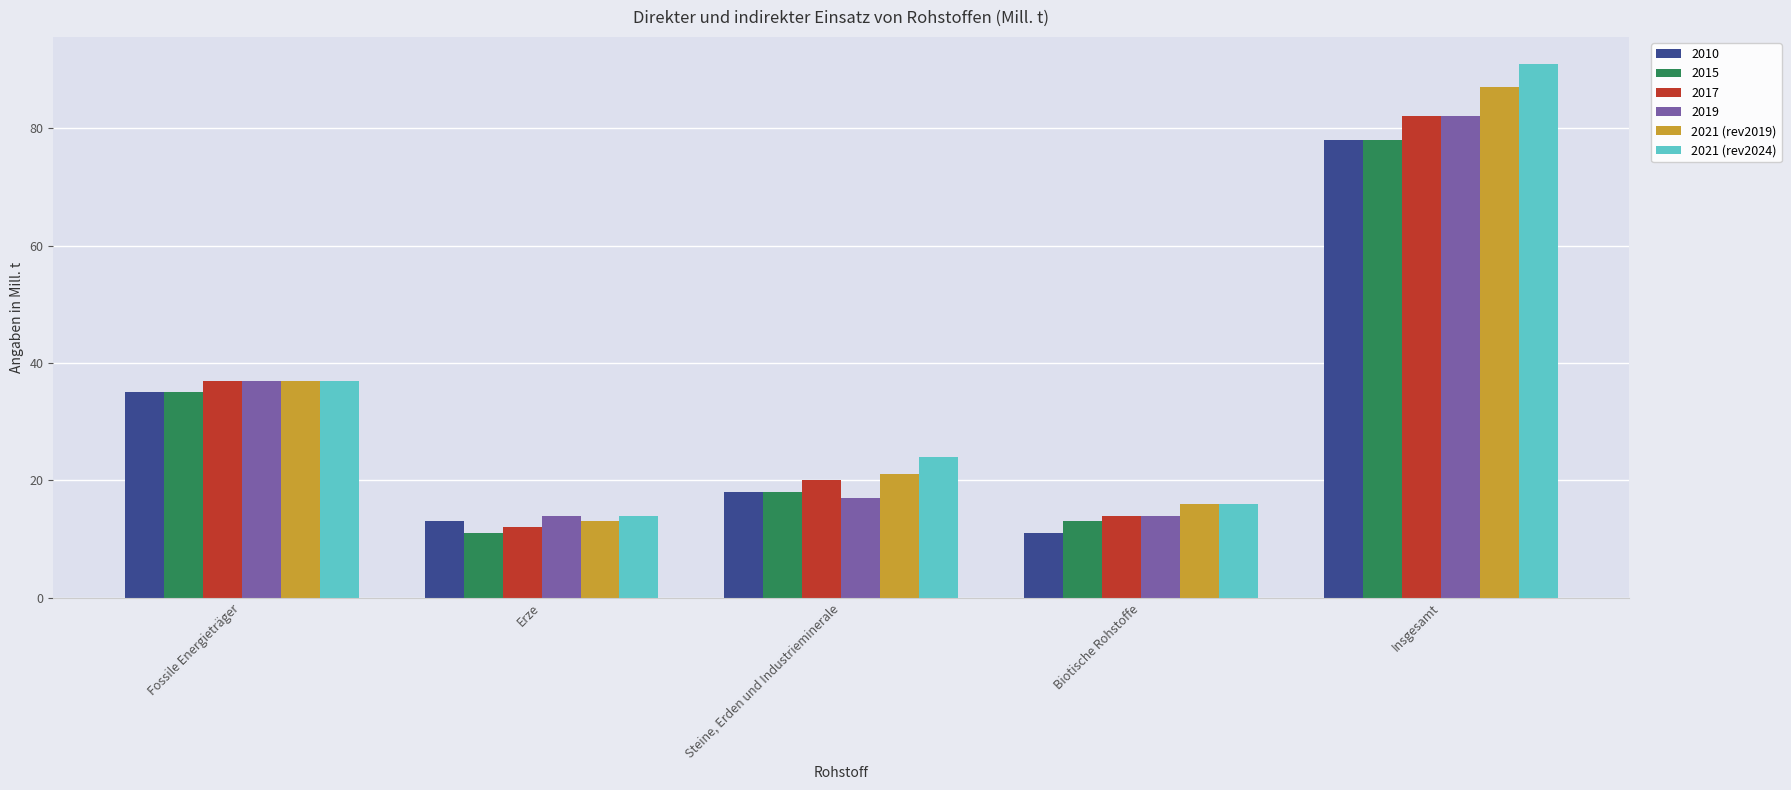

What is the smallest value displayed?

11